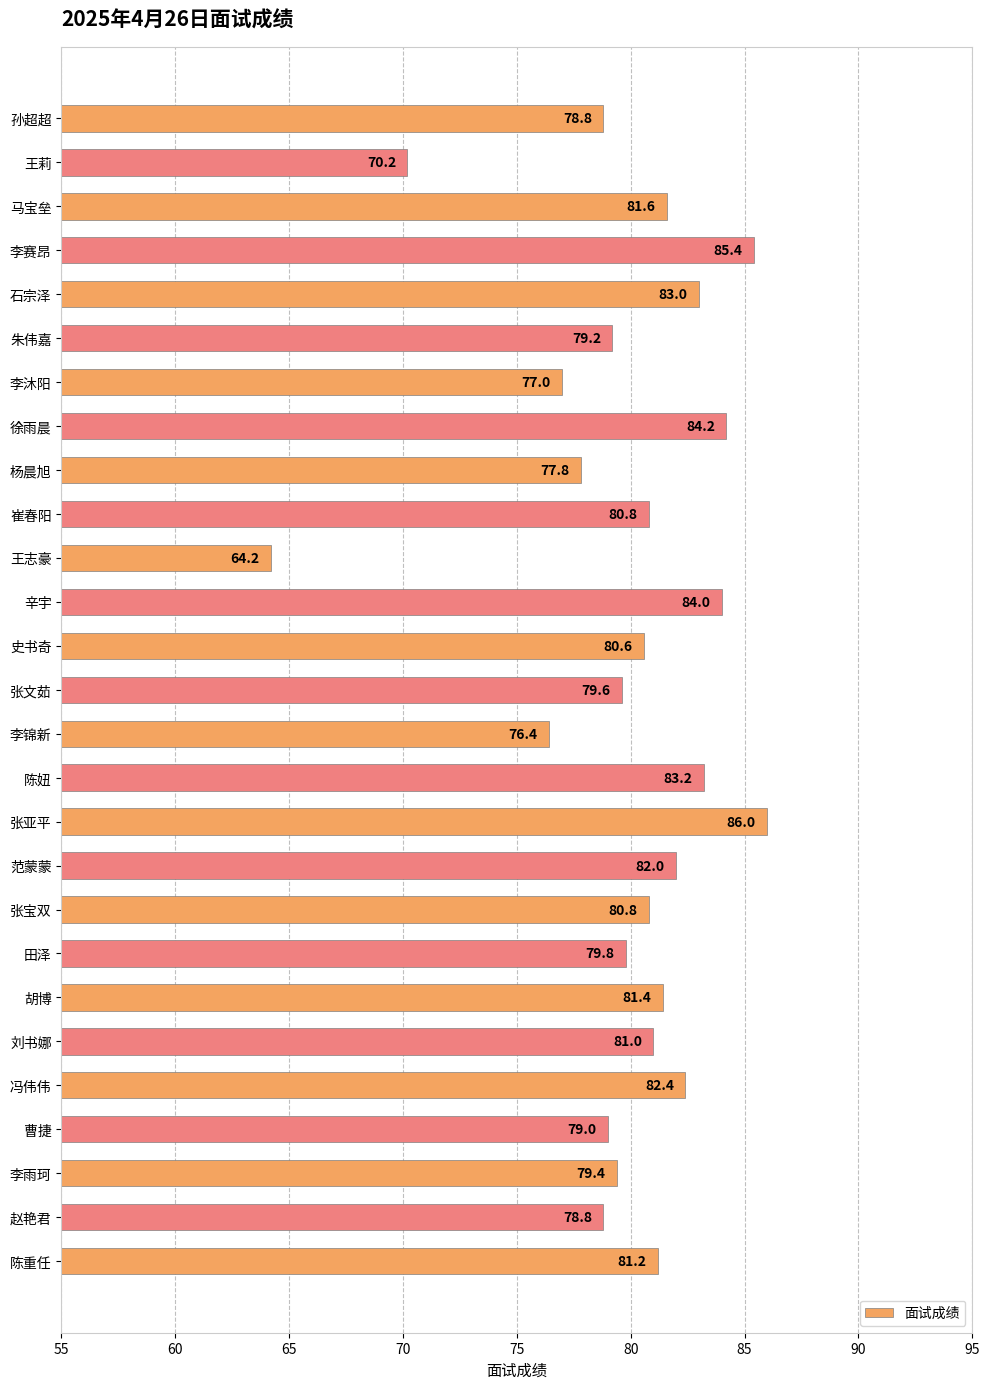

The chart shows a value of 38.2 at 王莉. True or false?

False